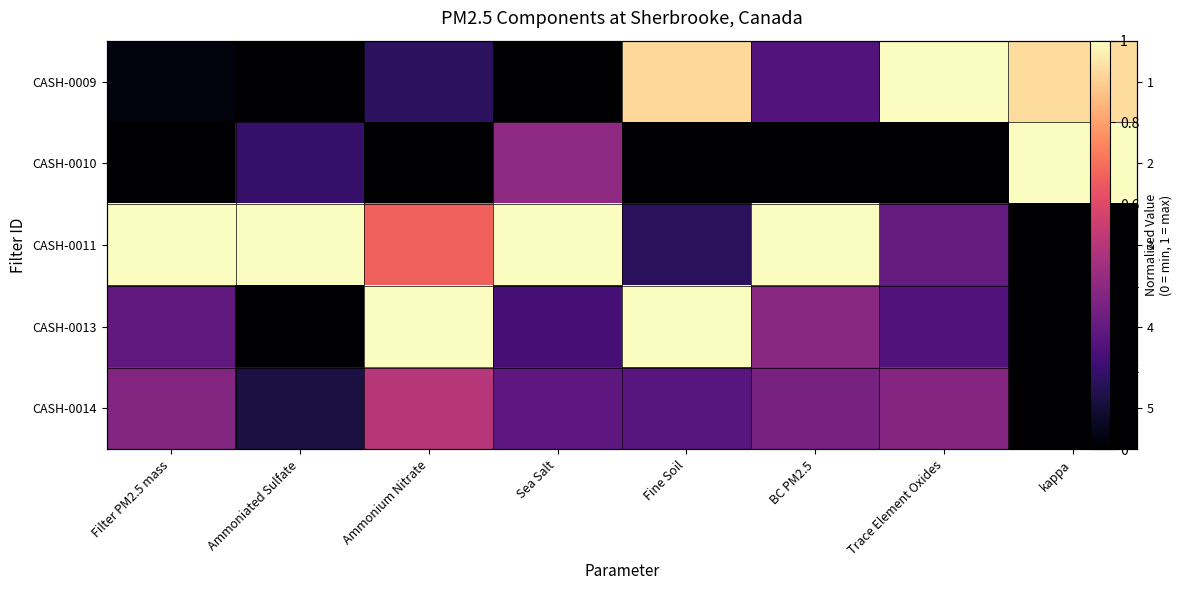

At how many categories does at least one series exceed 0?

8